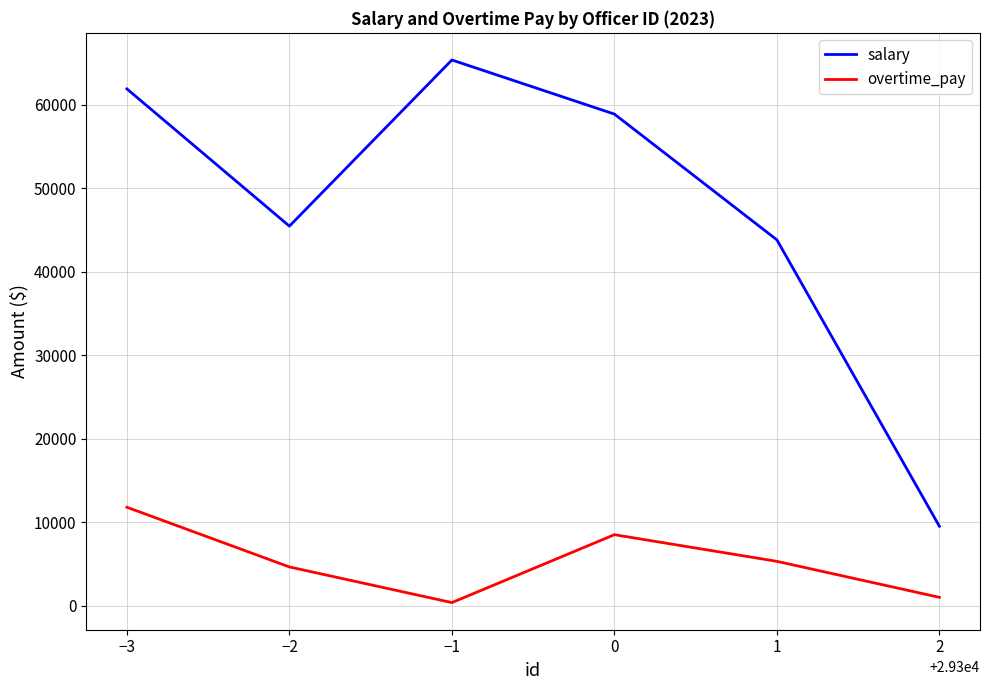

The value of overtime_pay at 1 is 7773.5. True or false?

False